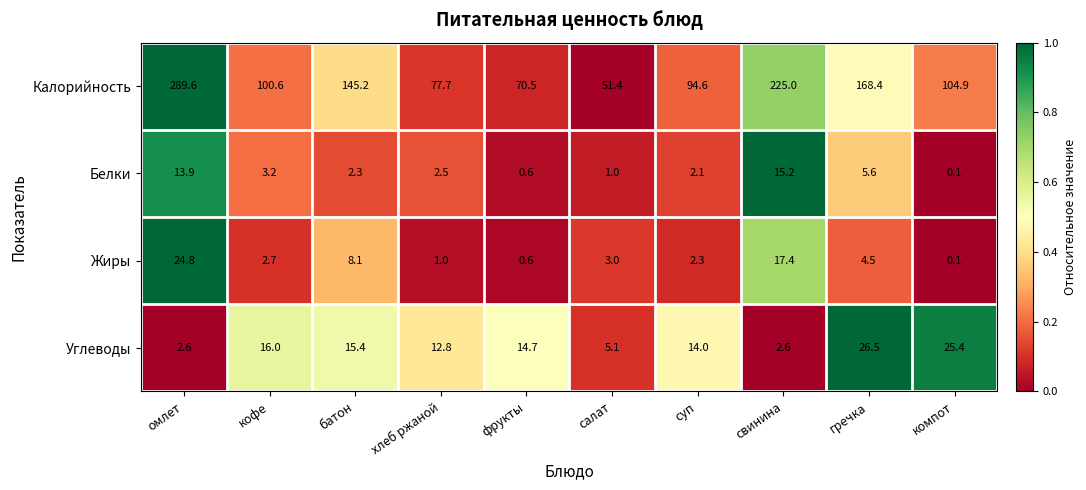

The Жиры series shows 34.2 at омлет. True or false?

False